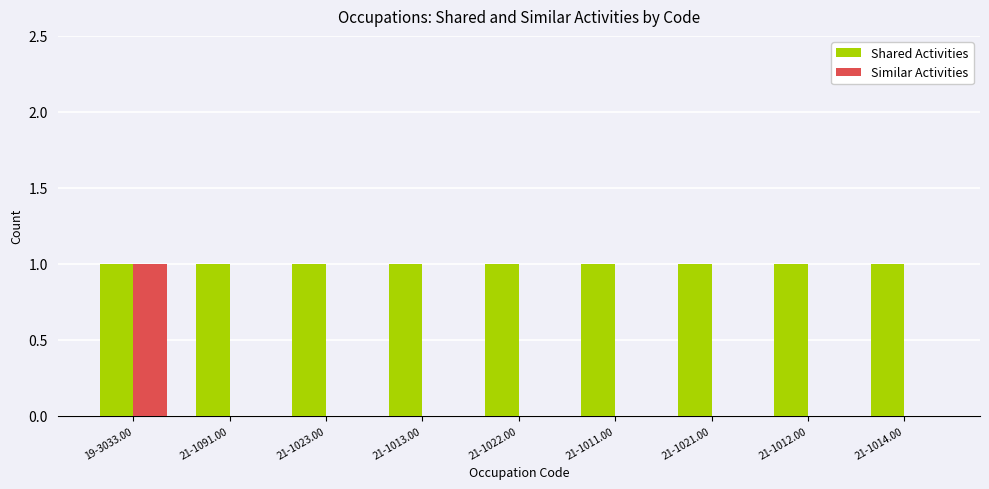

True or false: Similar Activities has a value of 0 at 21-1021.00.

True